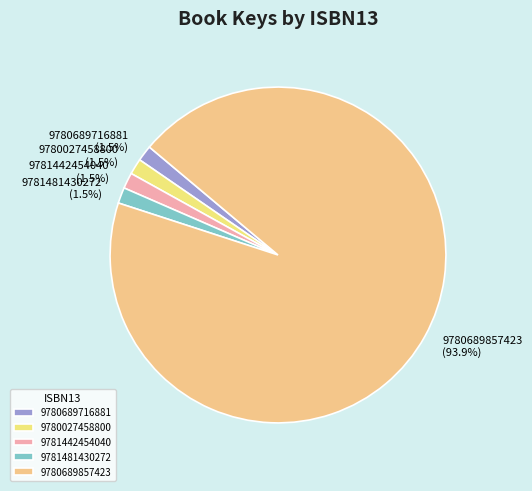

Does 9780689857423 account for over 50% of the chart?

Yes